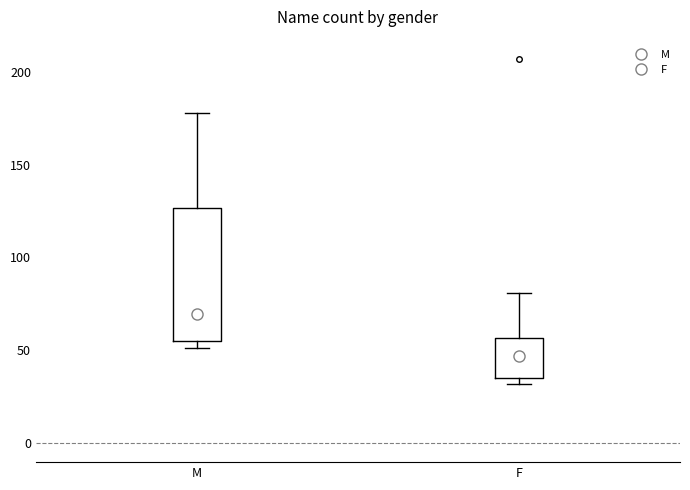

Reading left to right, transcribe this box plot: for each box, give where its median line is, the range the box spans, and where its two whiskers end, as read against the y-axis. The values are not printed on the chart, so give them approximately, as read against the axis.

M: median 70, box 55 to 125, whiskers 50 to 180
F: median 45, box 35 to 55, whiskers 30 to 80